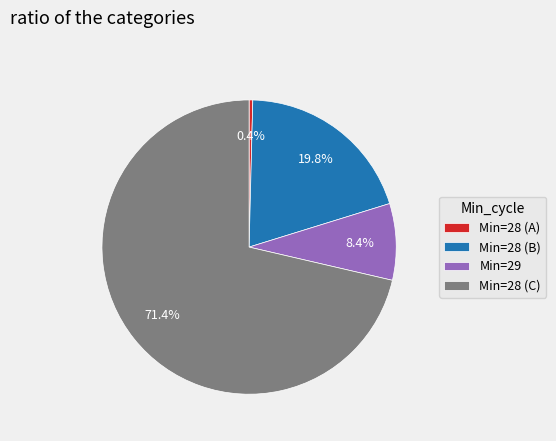

Between Min=28 (B) and Min=28 (C), which is larger?

Min=28 (C)